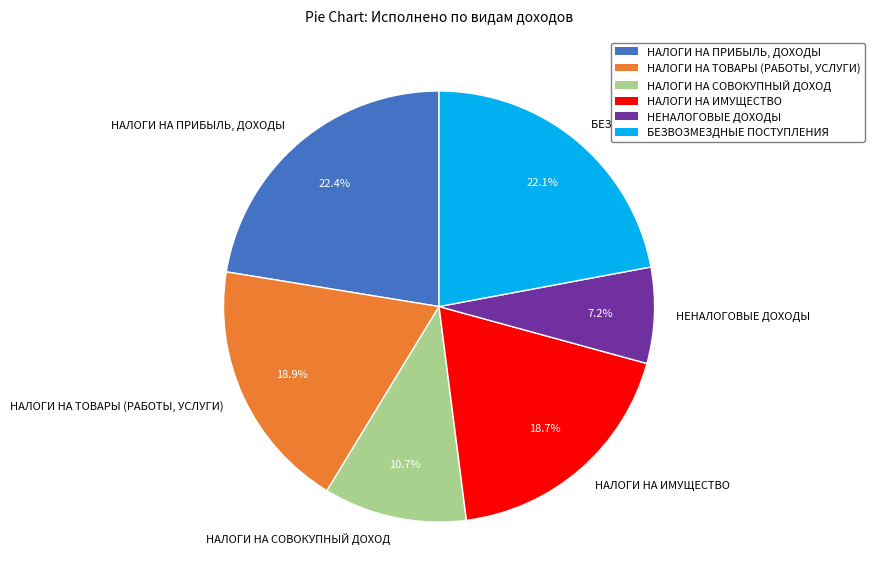

To the nearest percent, what is the combined percentage of НАЛОГИ НА СОВОКУПНЫЙ ДОХОД and НАЛОГИ НА ТОВАРЫ (РАБОТЫ, УСЛУГИ)?

30%